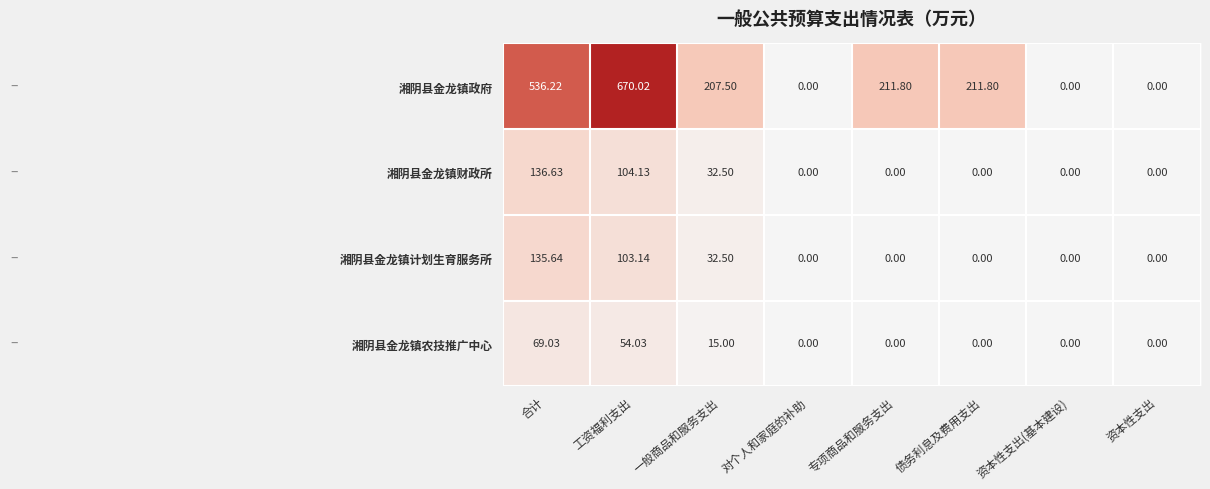

Where does the 湘阴县金龙镇政府 series first go above 211?

合计